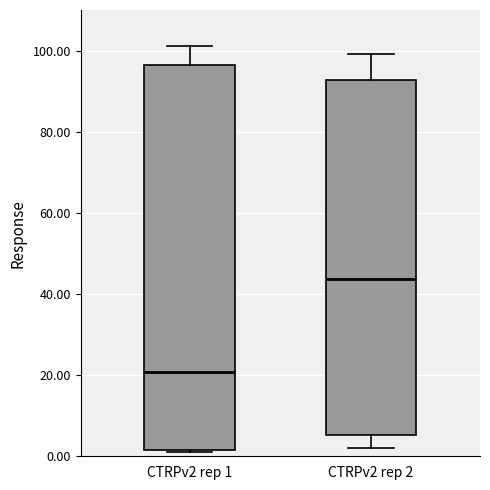

Reading left to right, read every box against the y-axis: the position of its median line, the range the box covers, and the ends of its whiskers. The values are not printed on the chart, so give them approximately, as read against the axis.

CTRPv2 rep 1: median 20, box 2 to 96, whiskers 2 to 102
CTRPv2 rep 2: median 44, box 6 to 92, whiskers 2 to 100